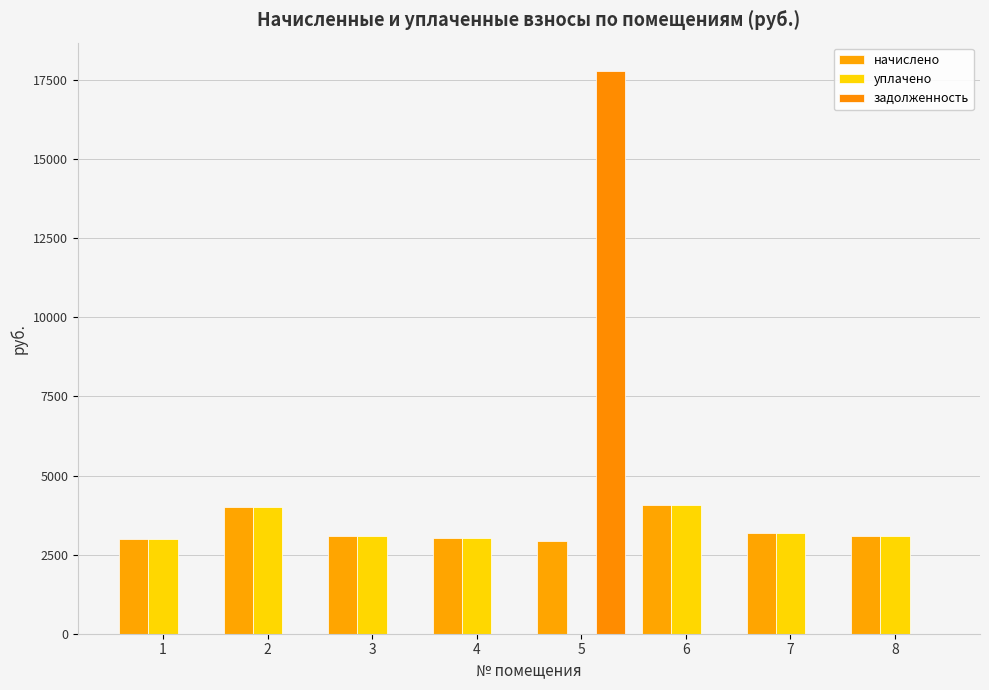

Which series has the largest total across all categories?

начислено